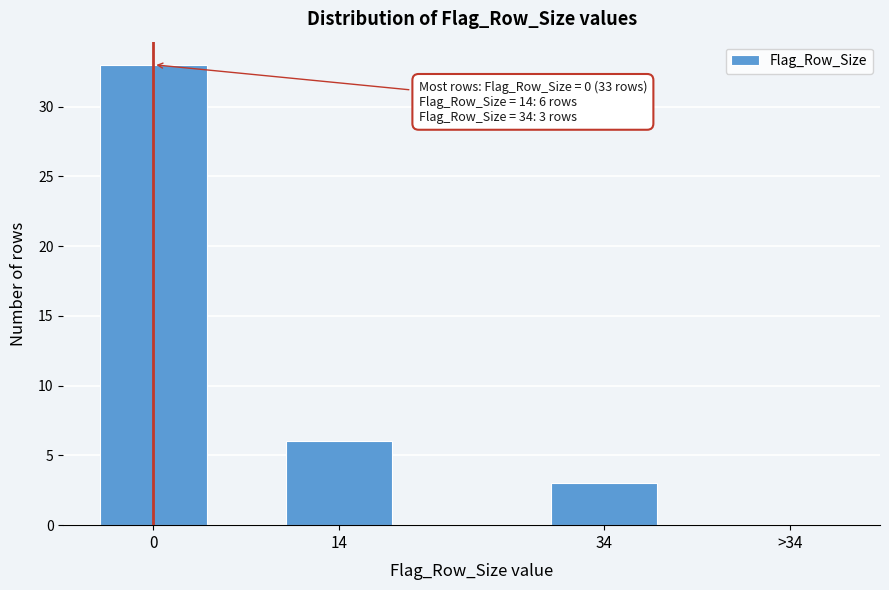

Reading left to right, list all the values displayed in this chart.

0=33	14=6	34=3	>34=0